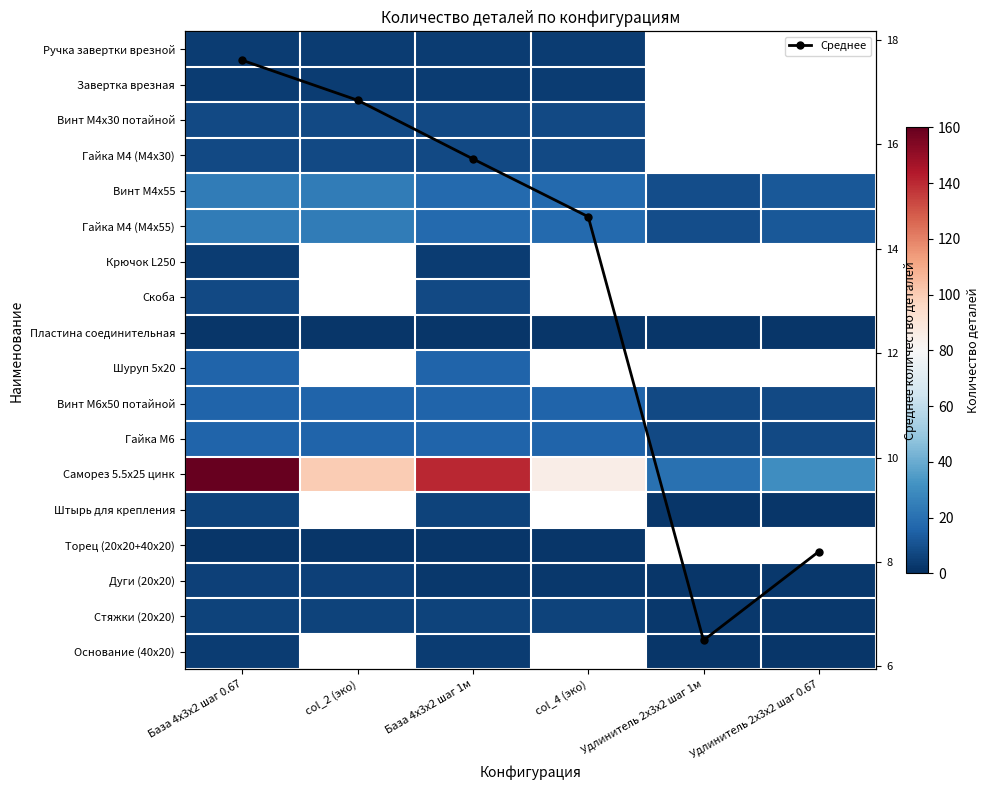

True or false: Среднее has more than 0 points higher than both neighbors.

False